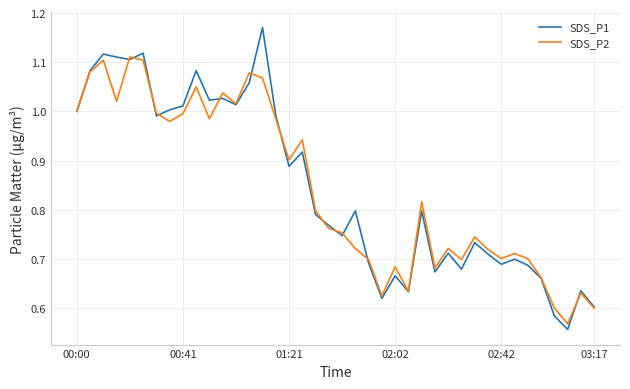

What is the sum of all SDS_P2 values?

33.7